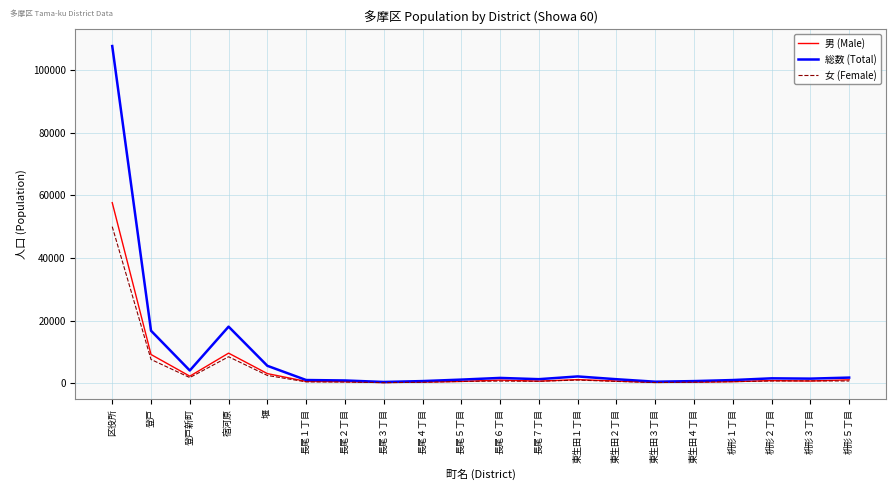

At which category is the sum across all series the highest?

区役所